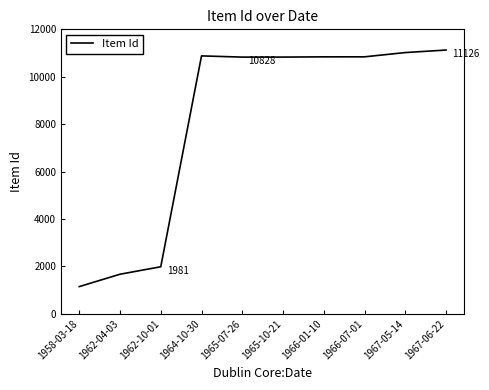

What is the difference between the second highest and minimum values?

9876